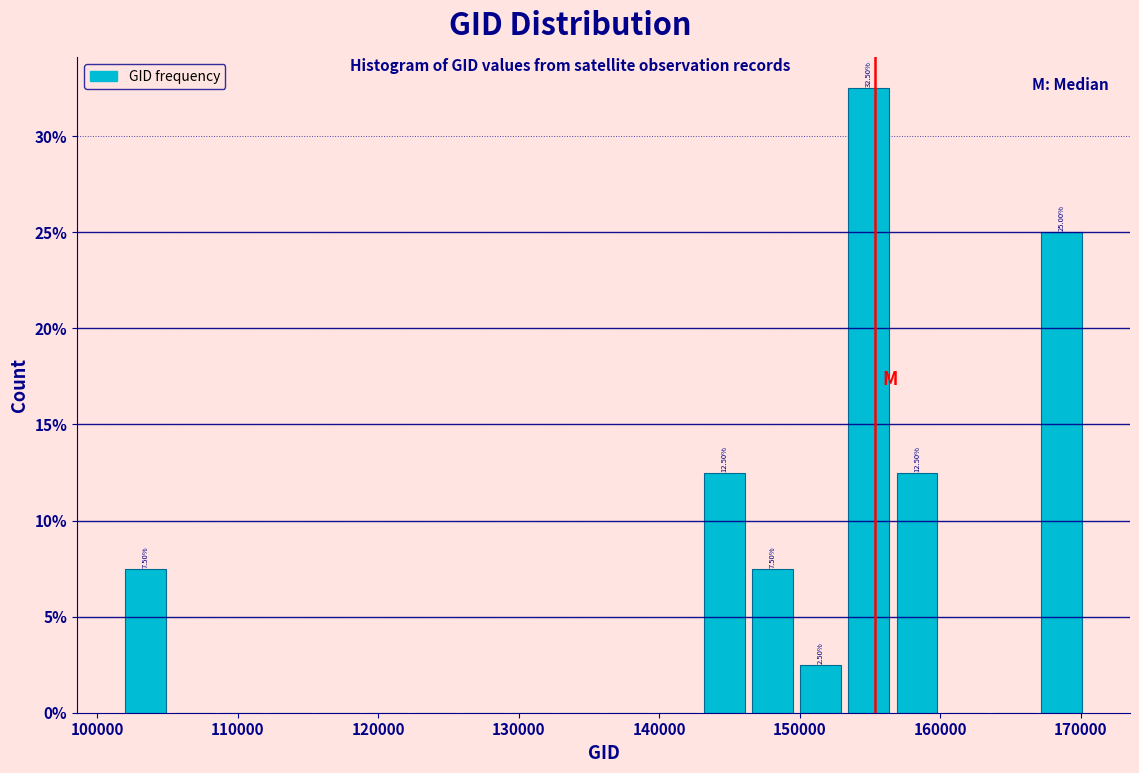

Read against the x-axis, roughly where is the centre of the tallest bar?

155000